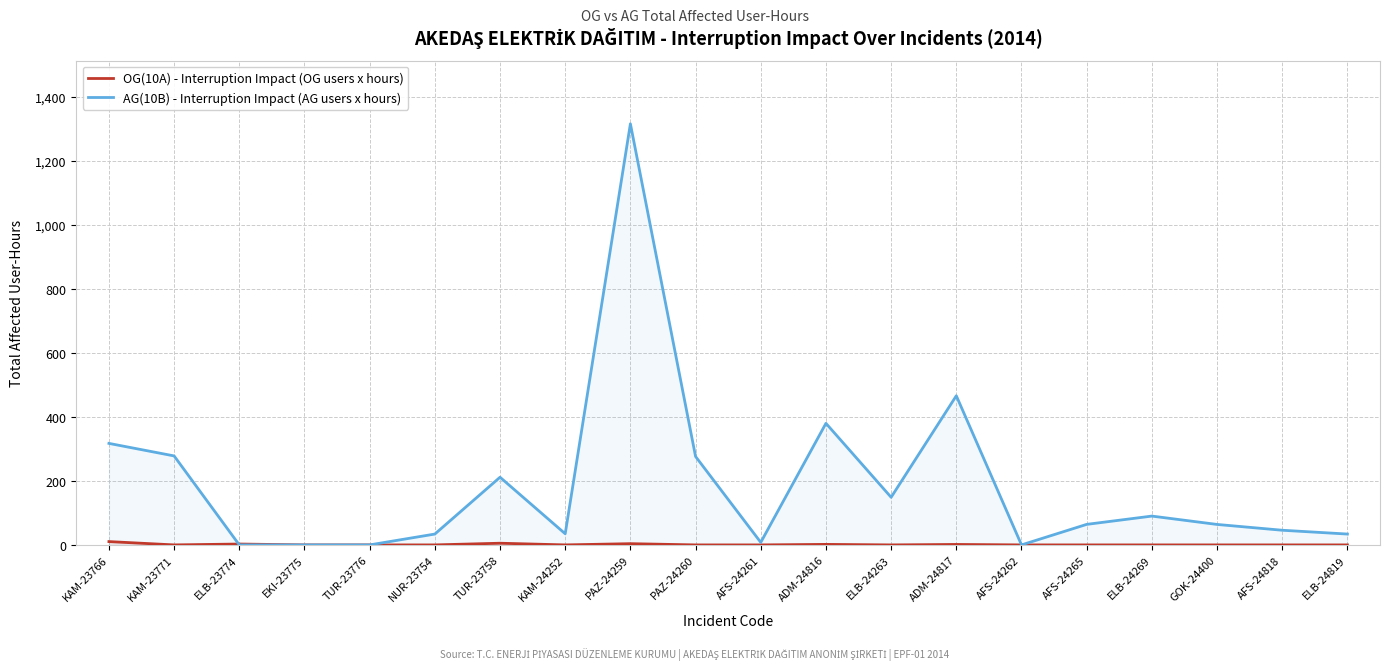

Reading left to right, transcribe all the data shown in this chart.

OG(10A) - Interruption Impact (OG users x hours): 10.3	0.0	2.7	0.0	0.0	0.0	5.3	0.0	3.9	0.0	0.0	1.6	0.0	1.4	0.0	0.0	0.0	0.0	0.0	0.0
AG(10B) - Interruption Impact (AG users x hours): 317.2	278.1	0.0	0.0	0.0	33.9	211.5	34.8	1316.0	276.3	7.9	379.9	148.8	466.1	0.0	64.2	90.1	64.0	45.8	33.9